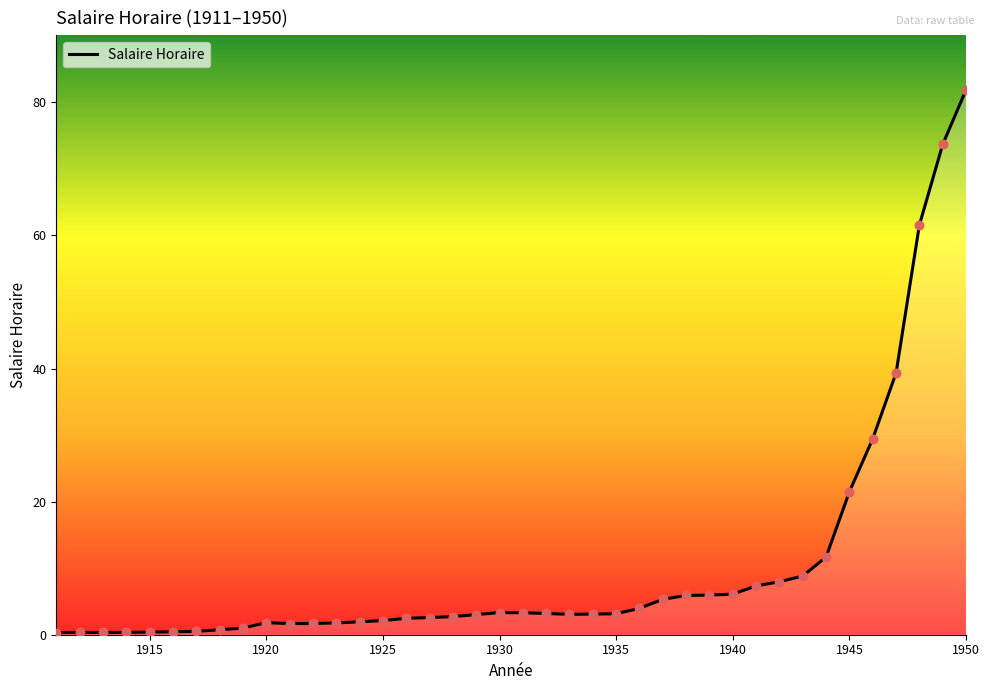

What is the maximum value shown in the chart?

81.9